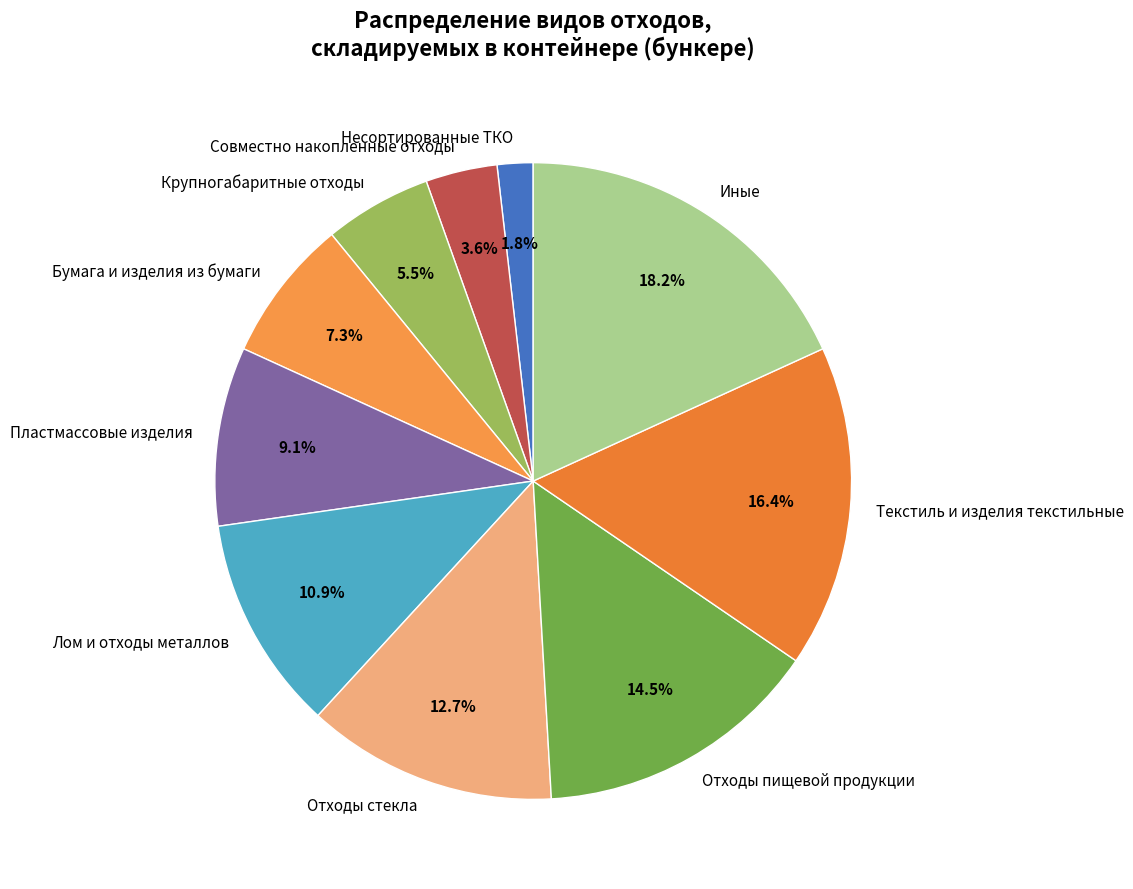

How much of the chart is everything except Бумага и изделия из бумаги?

92.7%